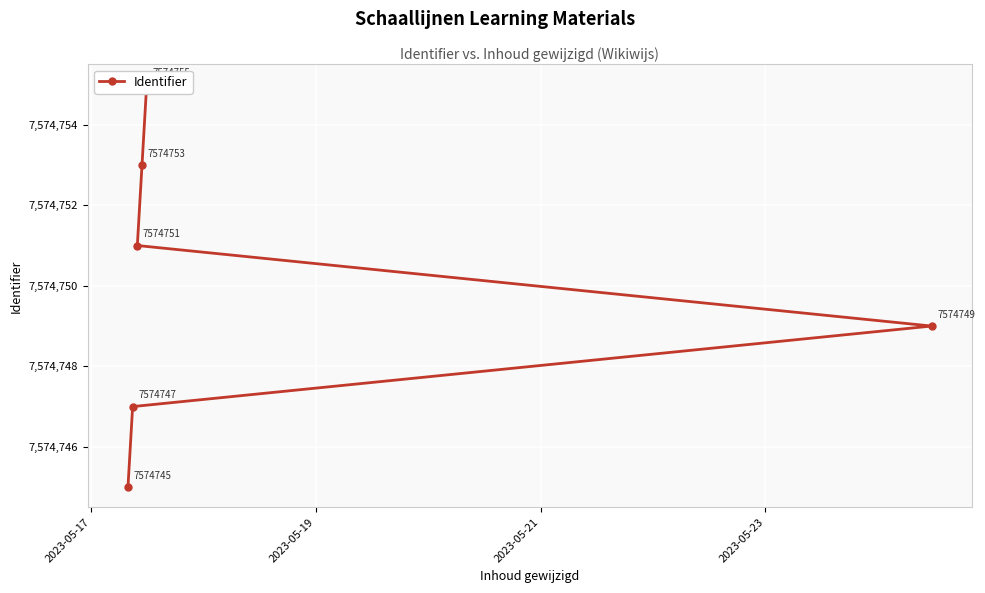

True or false: the data shows 1804811 at 2023-05-17.

False